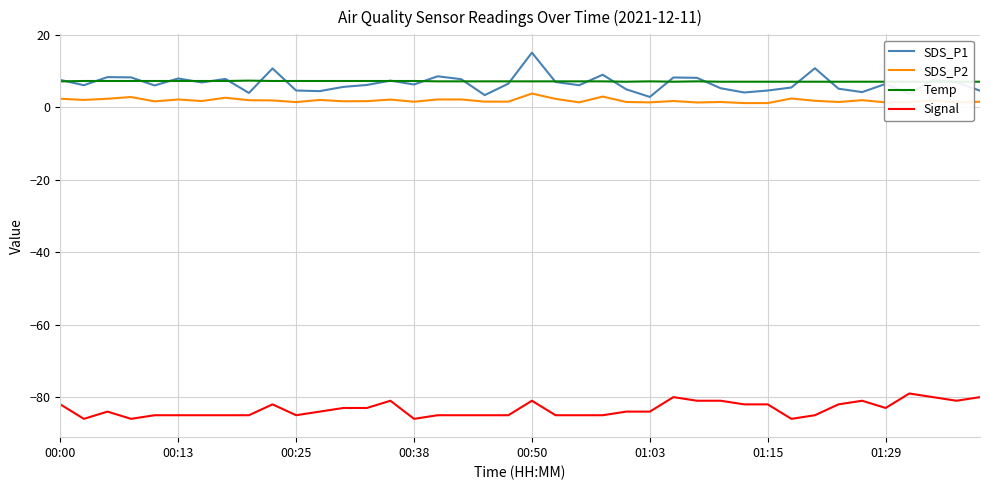

What is the maximum value for SDS_P1?

15.1